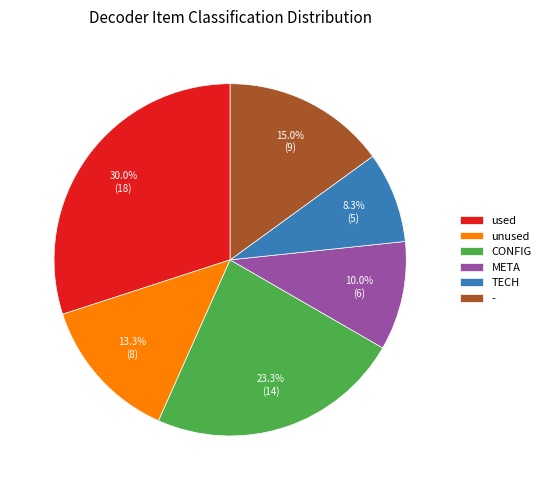

What portion of the pie excludes META?

90.0%